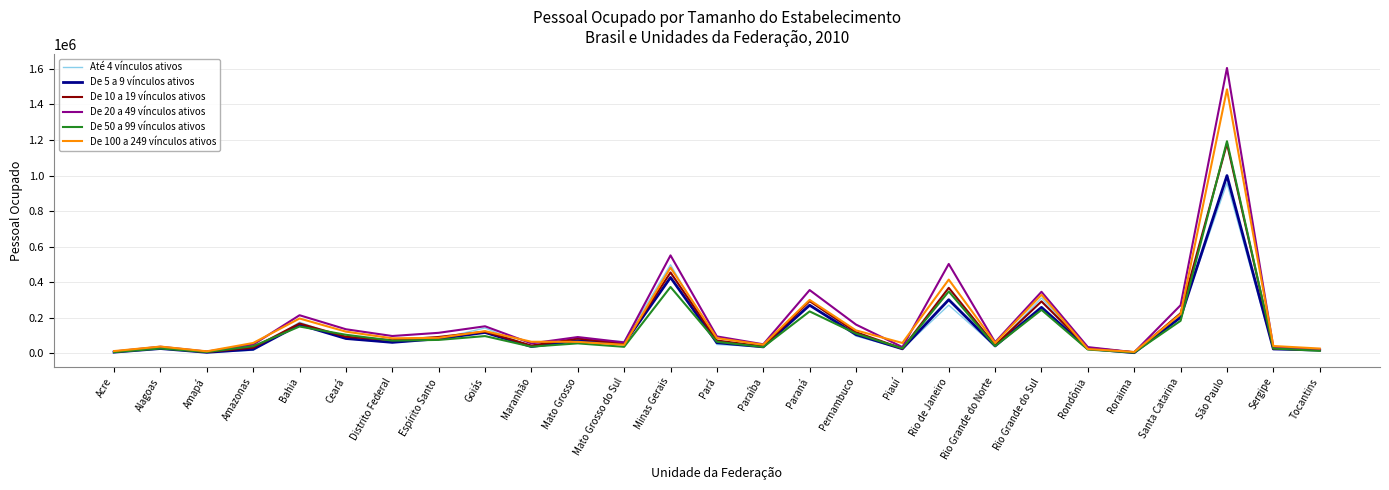

Which category has the highest value in the De 20 a 49 vínculos ativos series?

São Paulo